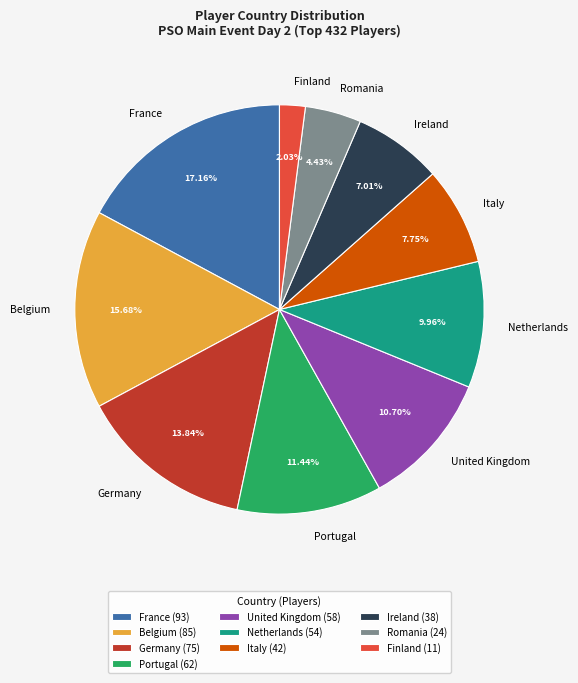

Combined, do Finland and Romania account for over 50%?

No